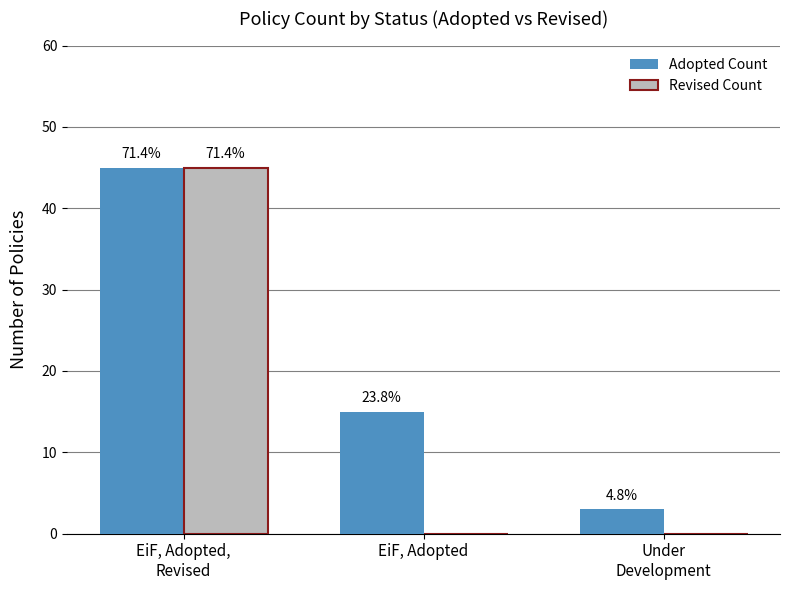

What are all the series names shown in the legend?

Adopted Count, Revised Count